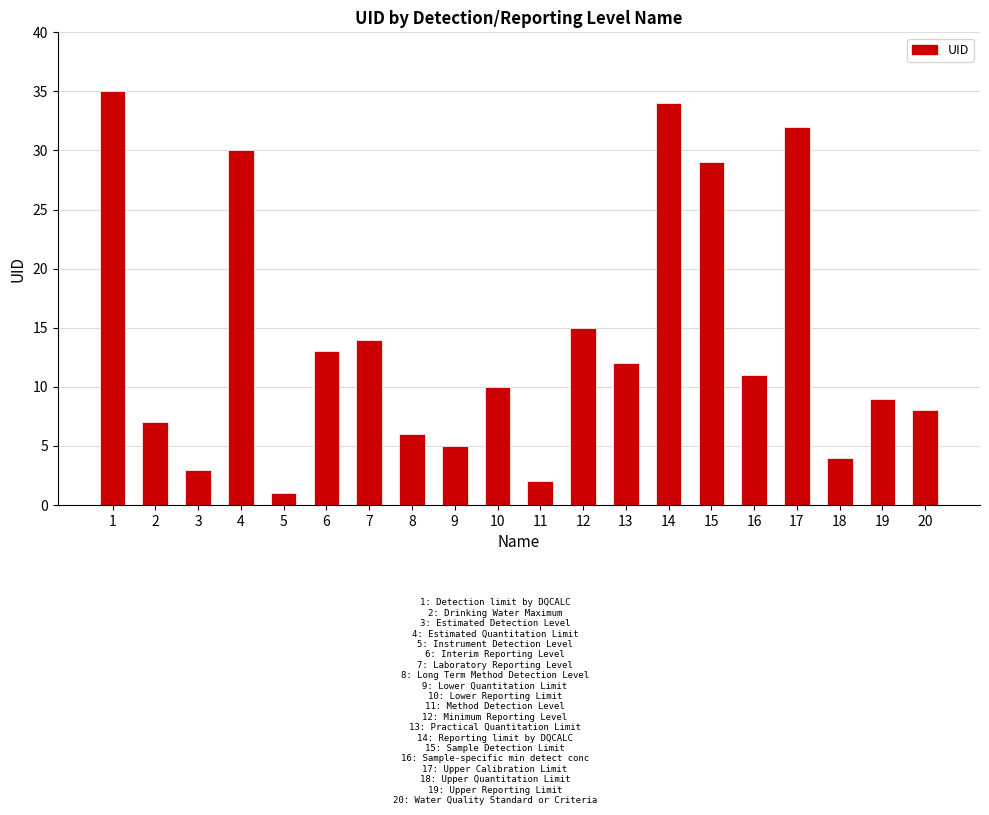

Is it true that the value at 20 is 2?

False